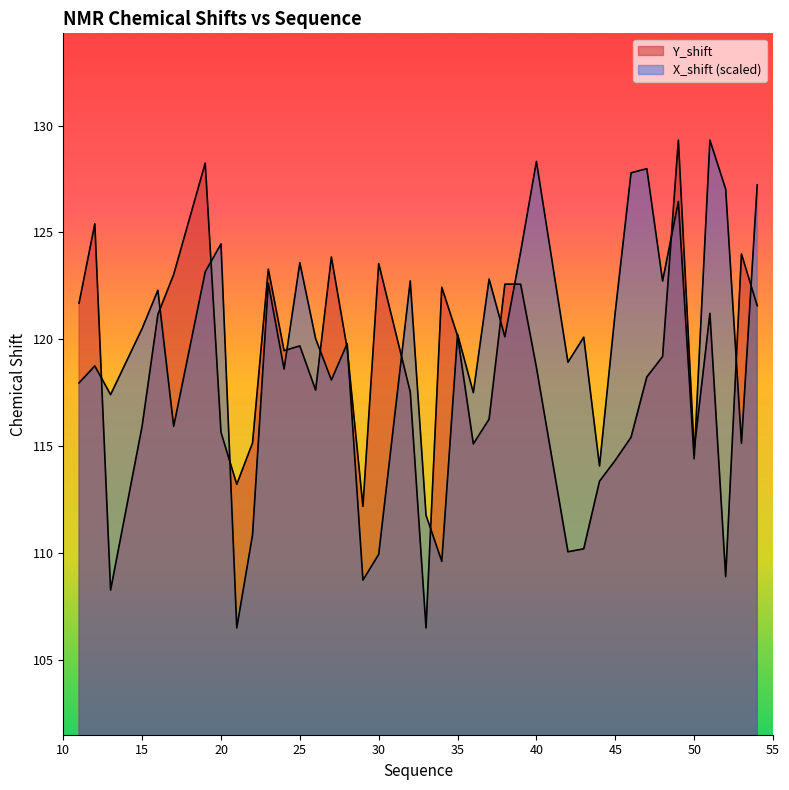

The X_shift series shows 114.1 at 44. True or false?

True